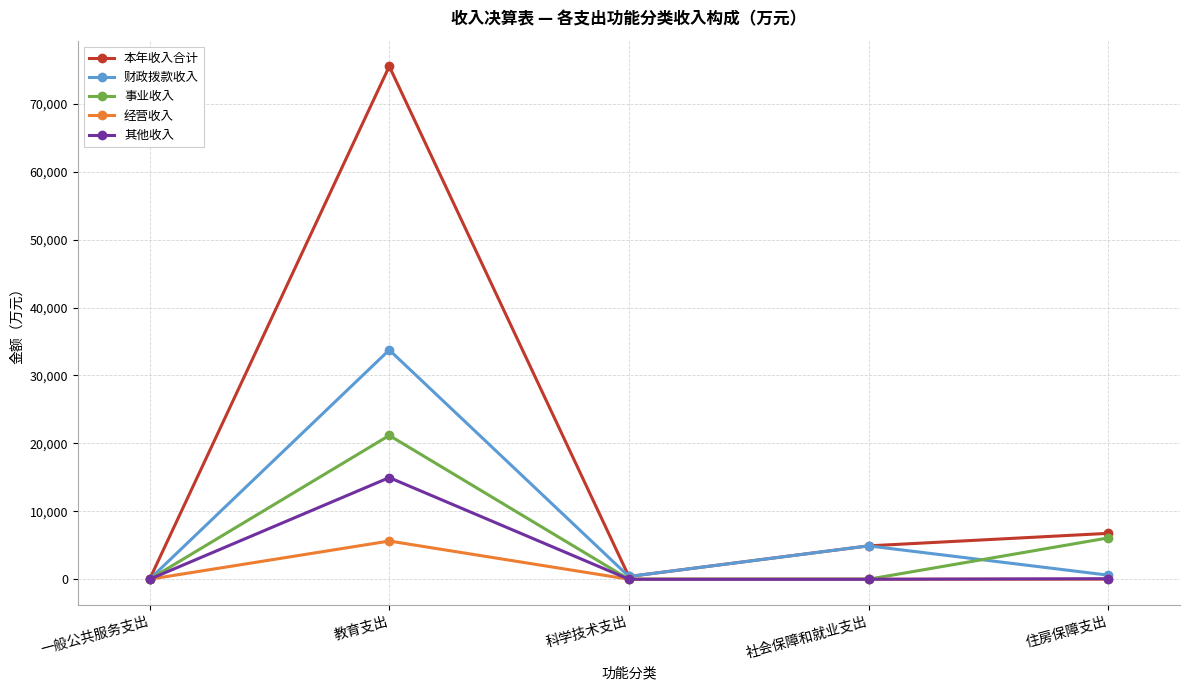

What is the difference between the highest and lowest values at 社会保障和就业支出?

4912.9